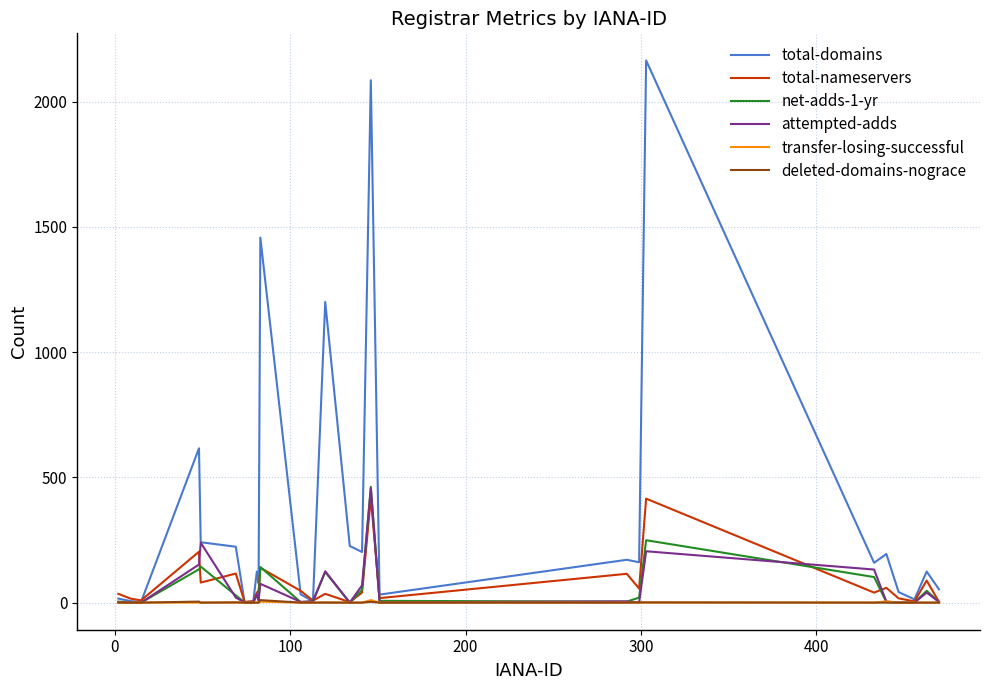

Which series has the widest spread of values?

total-domains